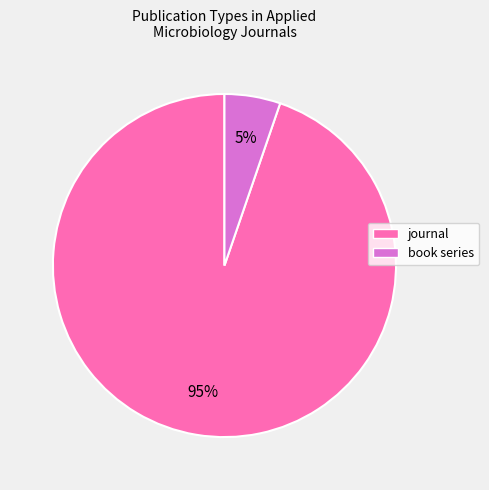

Do book series and journal together represent more than half of the pie?

Yes